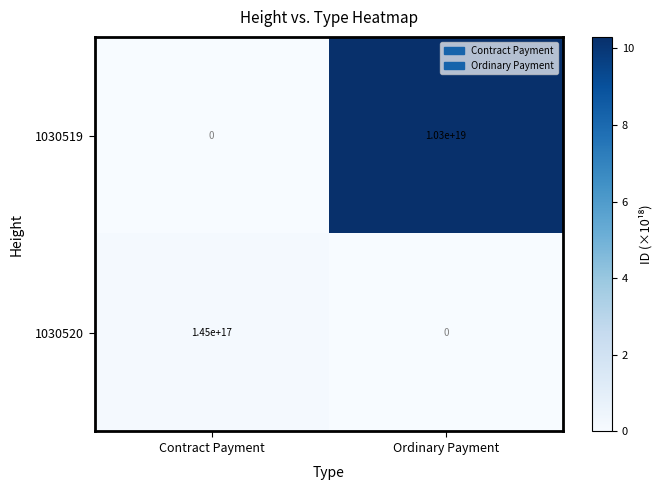

The value of 1030520 at Contract Payment is 248822662435219616. True or false?

False